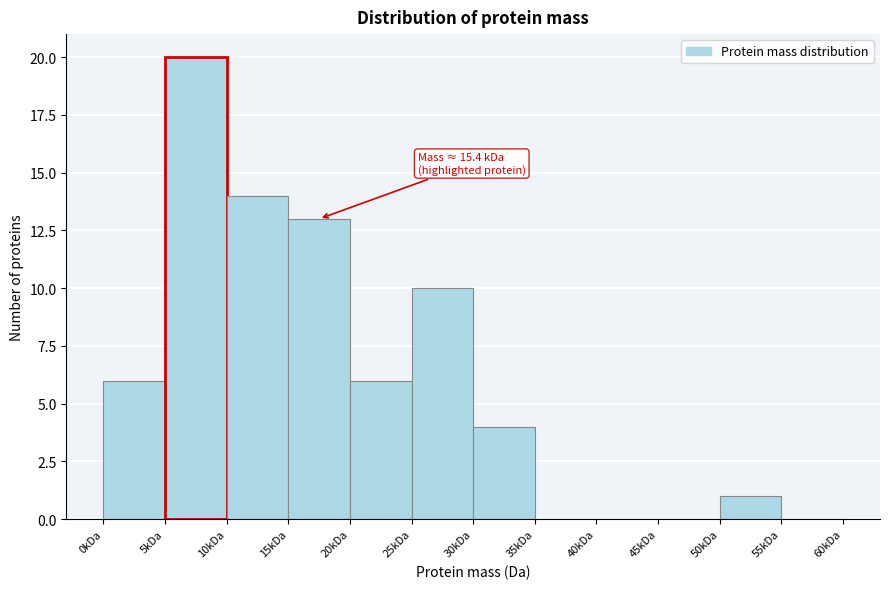

Reading right to left, list all the values displayed in this chart.

55kDa=0	50kDa=1	45kDa=0	40kDa=0	35kDa=0	30kDa=4	25kDa=10	20kDa=6	15kDa=13	10kDa=14	5kDa=20	0kDa=6